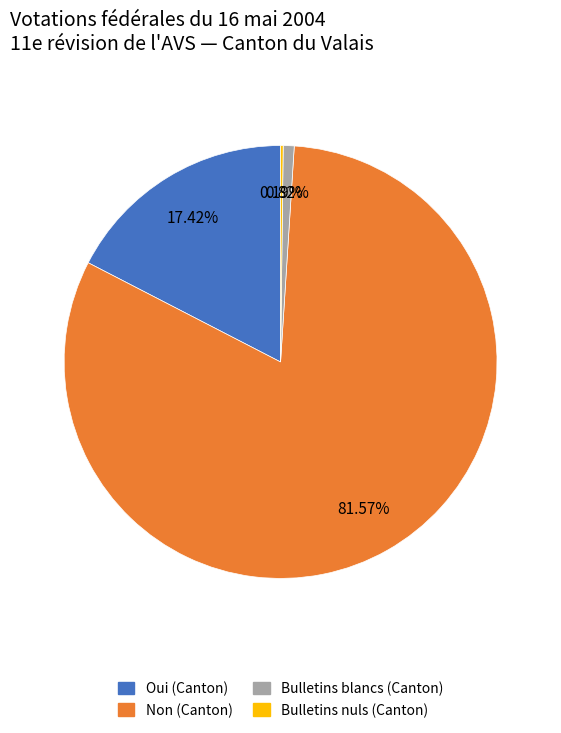

Between Oui (Canton) and Non (Canton), which is larger?

Non (Canton)